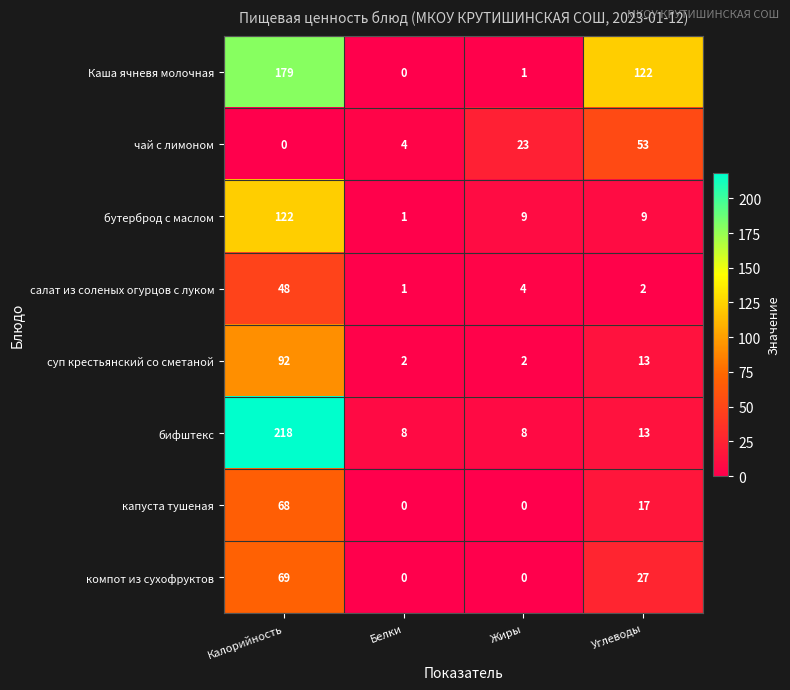

Which series has the largest range (max minus min)?

бифштекс